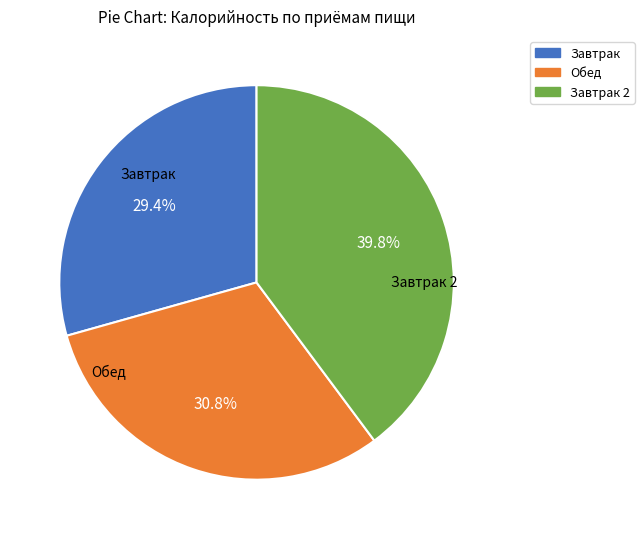

What is the smallest slice in the pie chart?

Завтрак